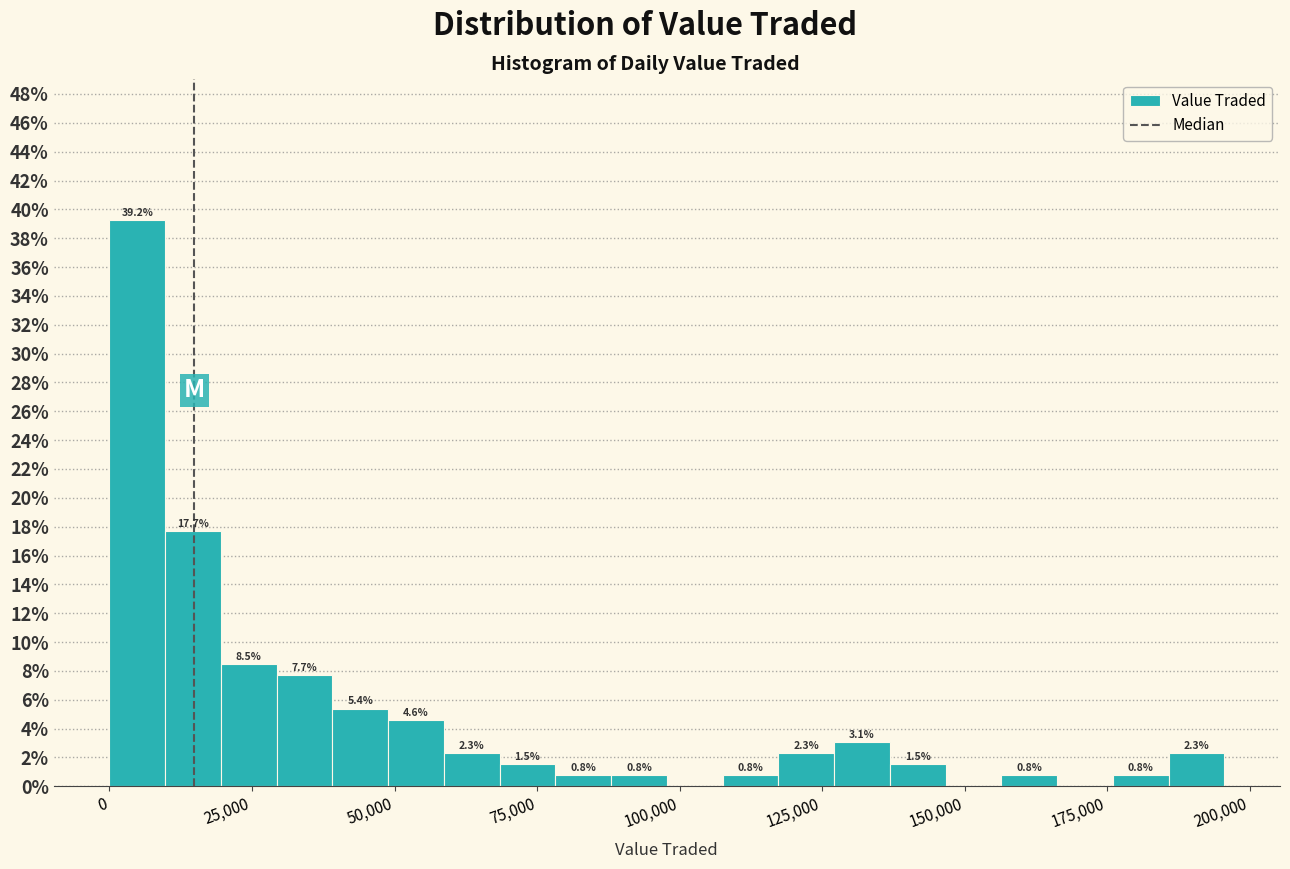

Around what value on the x-axis is the tallest bar? Give the approximate position of its centre, as read against the axis.

5000